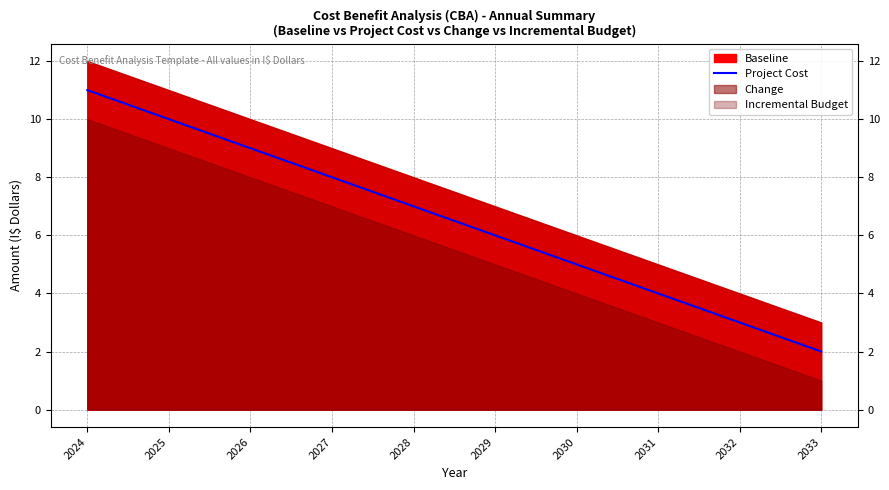

Which category has the lowest value across all series?

2033